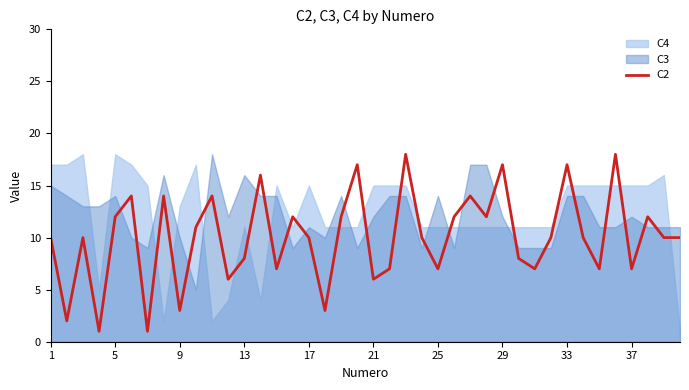

Is it true that C2 equals 10 at 17?

True